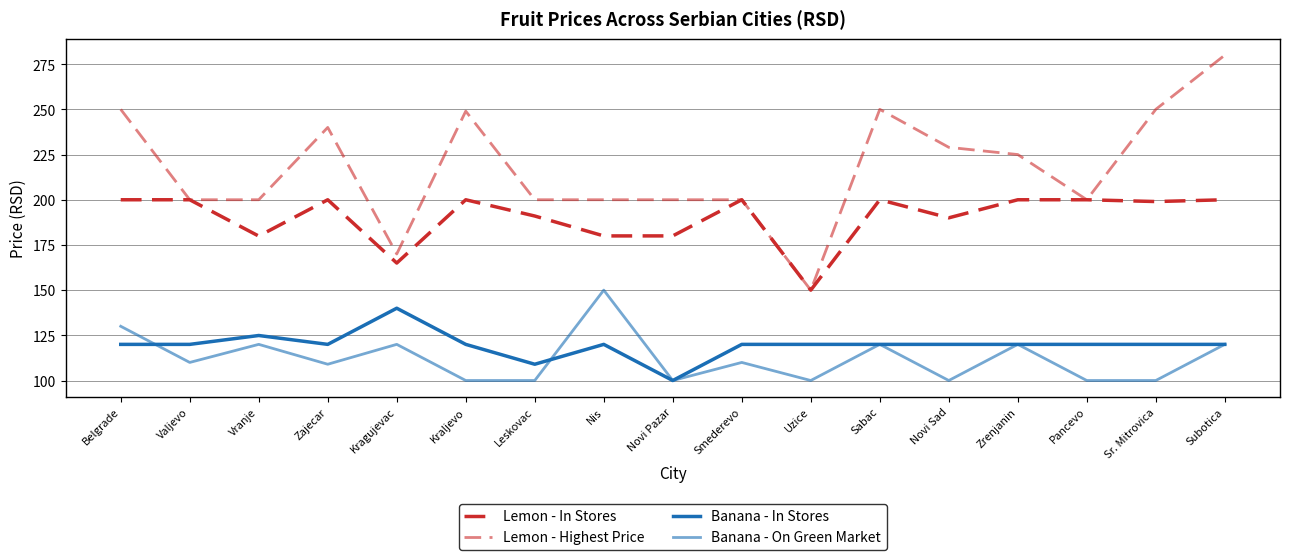

What is the label of the 17th point from the left?

Subotica